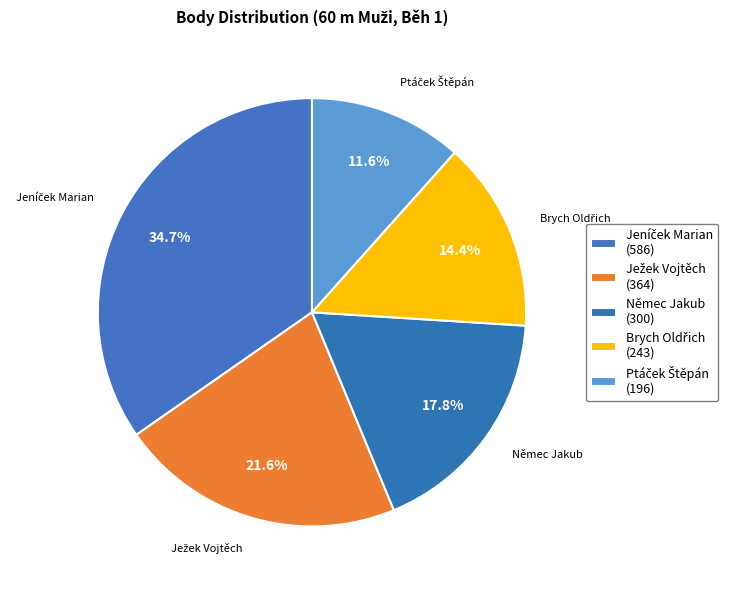

To the nearest percent, what percentage of the pie is Jeníček Marian?

35%